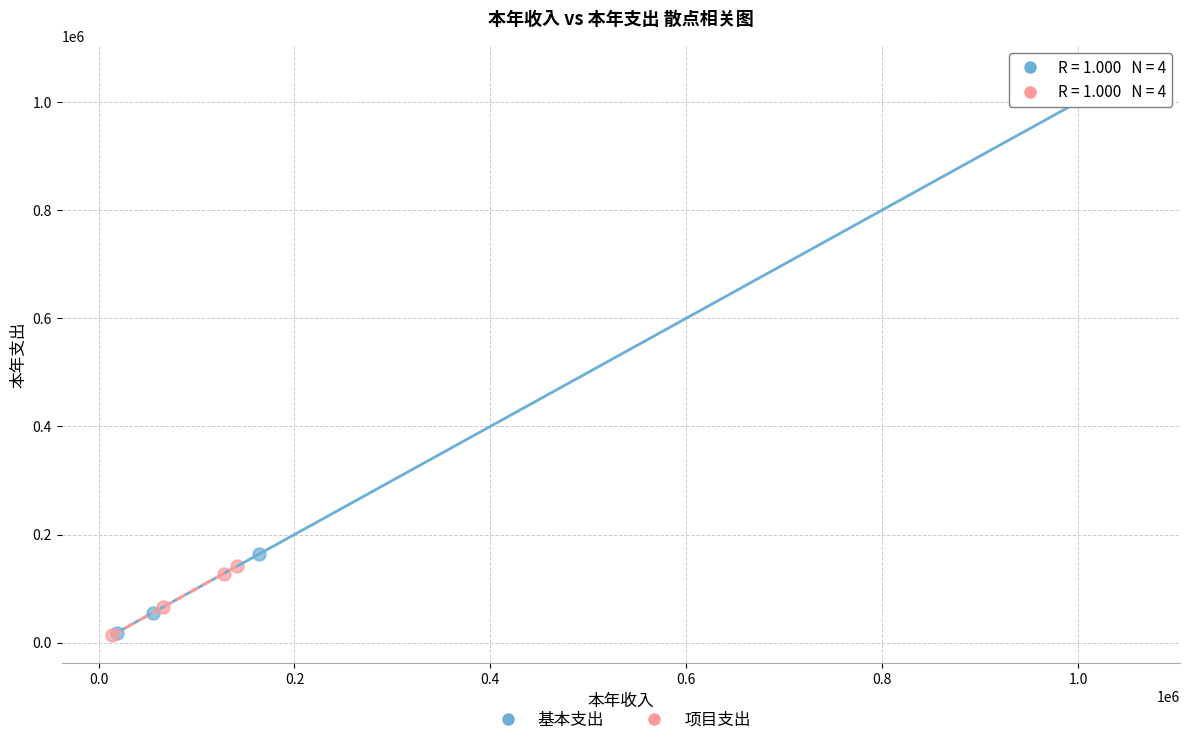

Which series has the widest spread of Y values?

基本支出